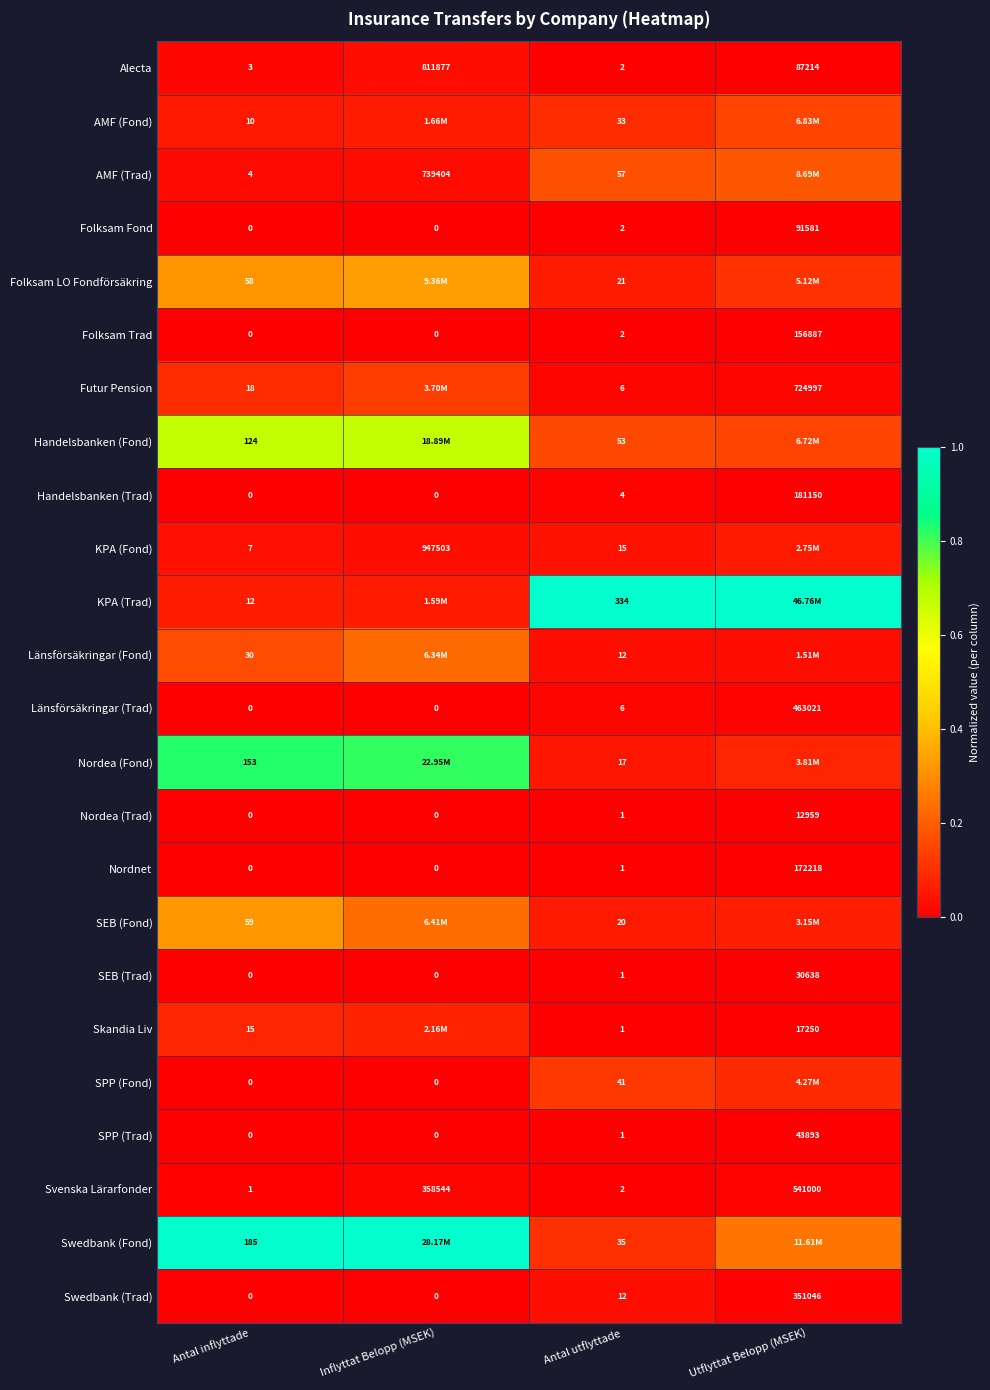

Which series changed the most between Antal inflyttade and Antal utflyttade?

KPA (Trad)